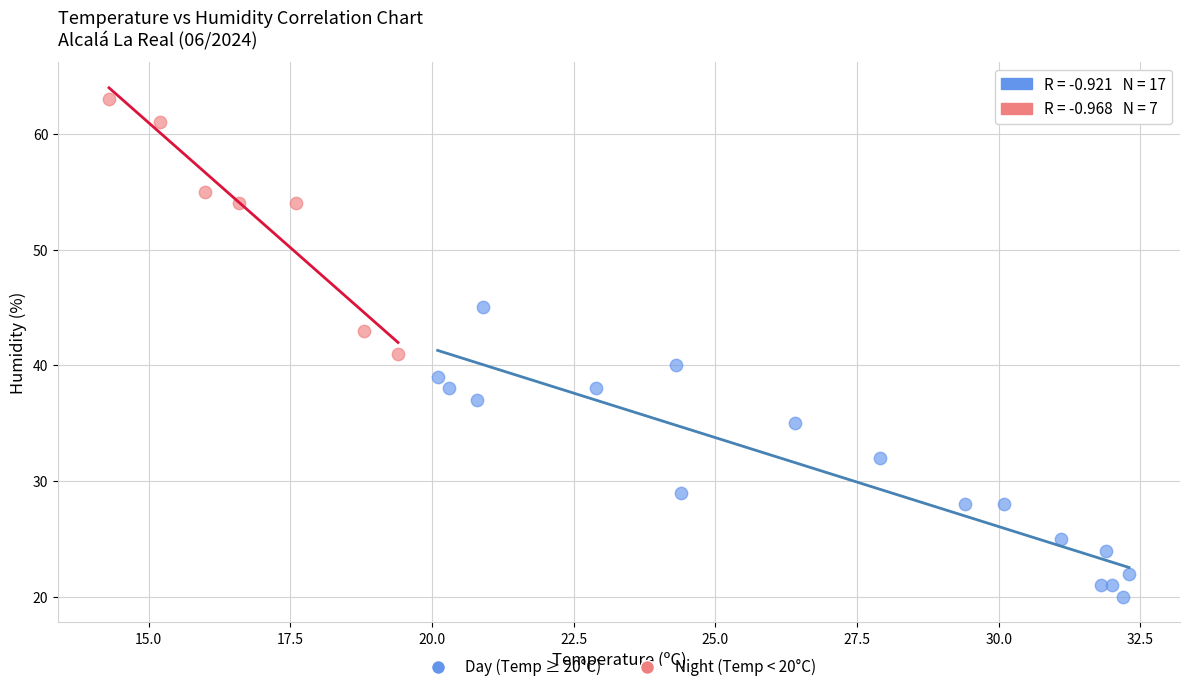

Which series contains the highest Y value?

Night (Temp < 20°C)